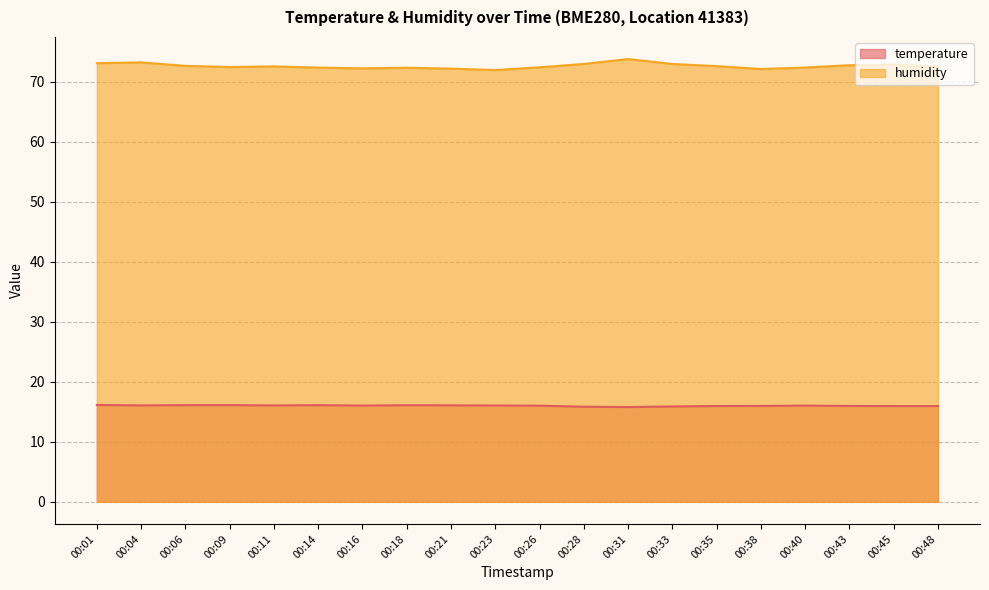

Reading right to left, transcribe all the data shown in this chart.

temperature: 15.9	15.9	16.0	16.0	16.0	16.0	15.9	15.8	15.8	16.0	16.0	16.1	16.1	16.0	16.1	16.1	16.1	16.1	16.1	16.1
humidity: 72.5	72.8	72.7	72.3	72.1	72.6	72.9	73.7	72.9	72.4	71.9	72.2	72.3	72.2	72.3	72.5	72.4	72.6	73.2	73.1